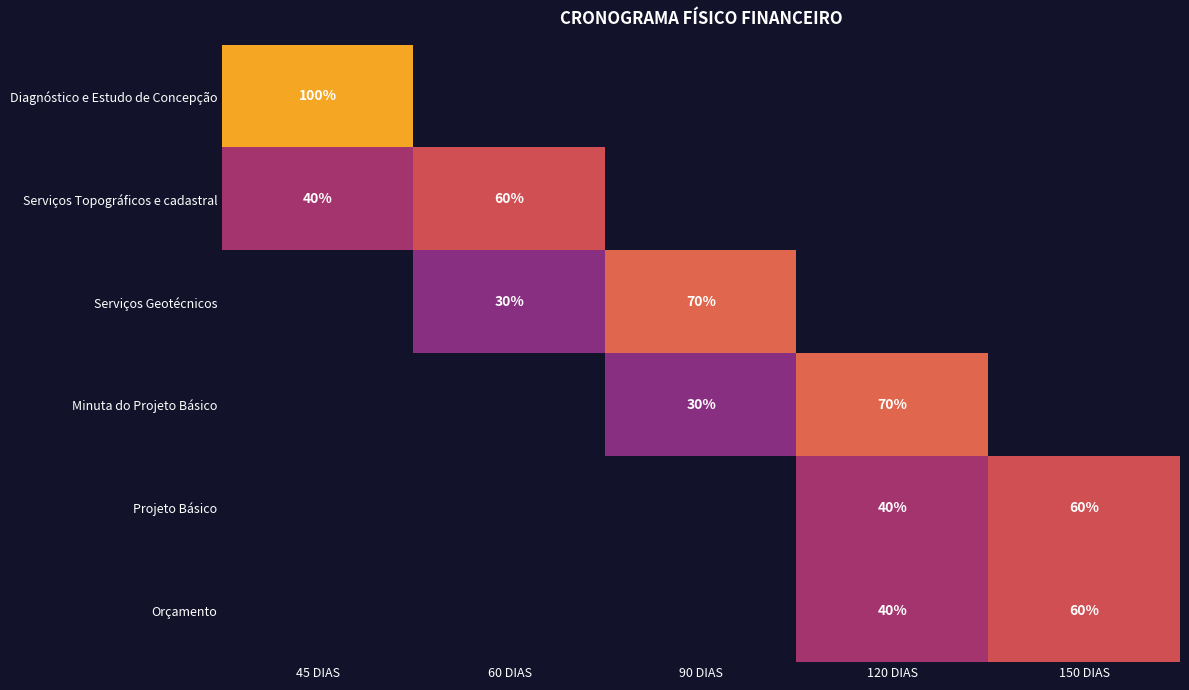

Which category has the highest value across all series?

45 DIAS